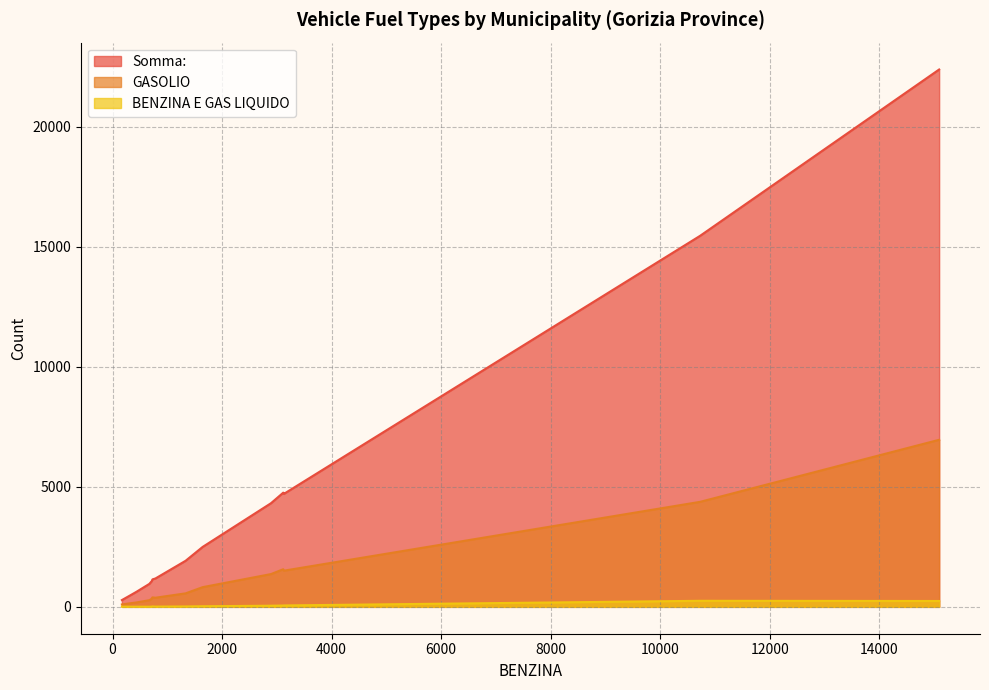

Reading right to left, list all the values displayed in this chart.

Somma:: ROMANS D'ISONZO=2496	MOSSA=1072	MORARO=479	MONFALCONE=15455	MEDEA=632	MARIANO DEL FRIULI=1062	GRADO=4704	GRADISCA D'ISONZO=4317	GORIZIA=22382	FOGLIANO REDIPUGLIA=1919	FARRA D'ISONZO=1182	DOLEGNA DEL COLLIO=283	DOBERDO' DEL LAGO=957	CORMONS=4757	CAPRIVA DEL FRIULI=1144
GASOLIO: ROMANS D'ISONZO=820	MOSSA=348	MORARO=149	MONFALCONE=4374	MEDEA=185	MARIANO DEL FRIULI=332	GRADO=1506	GRADISCA D'ISONZO=1365	GORIZIA=6958	FOGLIANO REDIPUGLIA=562	FARRA D'ISONZO=380	DOLEGNA DEL COLLIO=100	DOBERDO' DEL LAGO=277	CORMONS=1567	CAPRIVA DEL FRIULI=394
BENZINA E GAS LIQUIDO: ROMANS D'ISONZO=25	MOSSA=7	MORARO=7	MONFALCONE=252	MEDEA=7	MARIANO DEL FRIULI=9	GRADO=58	GRADISCA D'ISONZO=47	GORIZIA=244	FOGLIANO REDIPUGLIA=16	FARRA D'ISONZO=10	DOLEGNA DEL COLLIO=8	DOBERDO' DEL LAGO=5	CORMONS=55	CAPRIVA DEL FRIULI=17